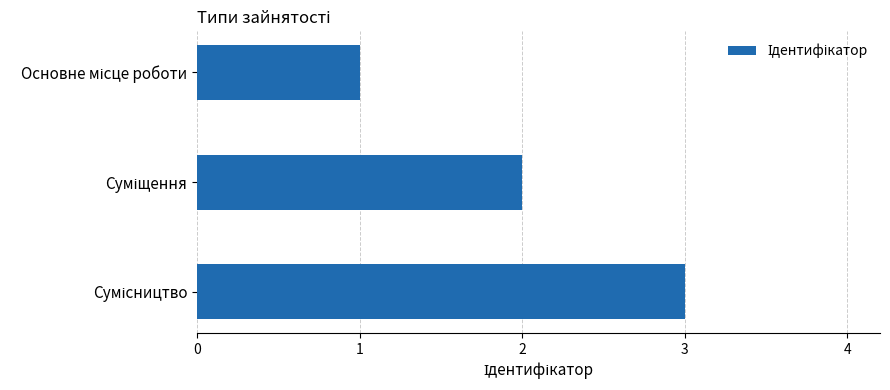

What is the greatest value displayed?

3